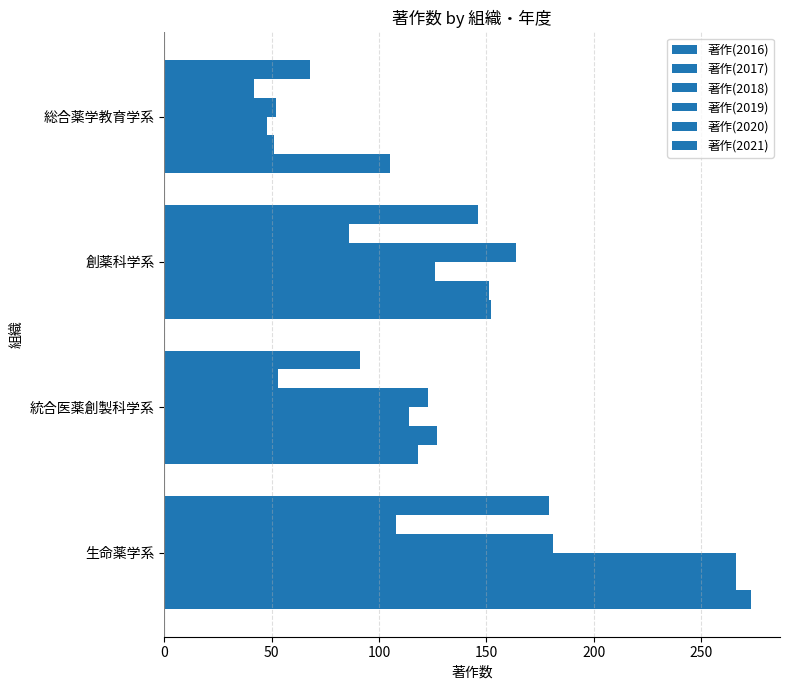

Count the number of data series in this chart.

6